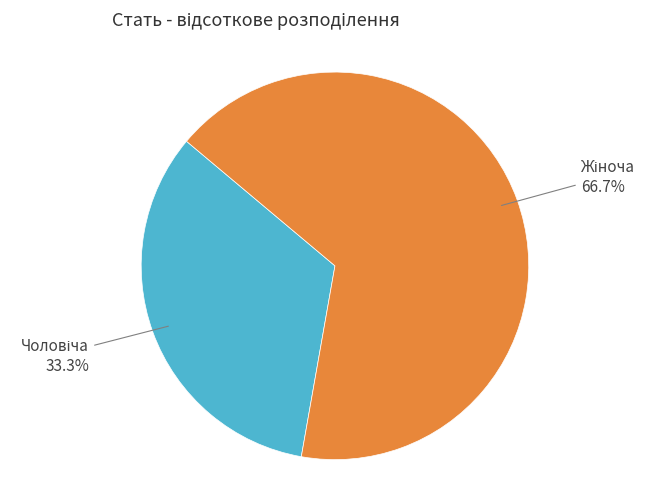

Rank the categories by value from highest to lowest.

Жіноча, Чоловіча